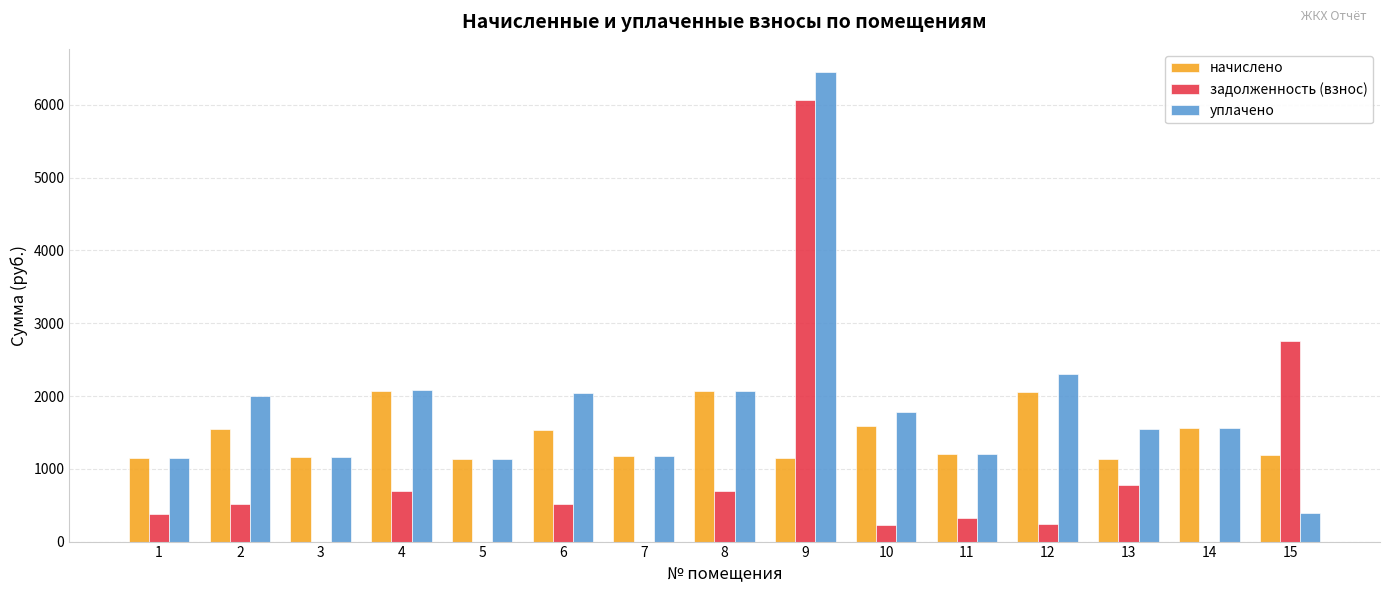

What is the total value across all series at 5?

2256.4